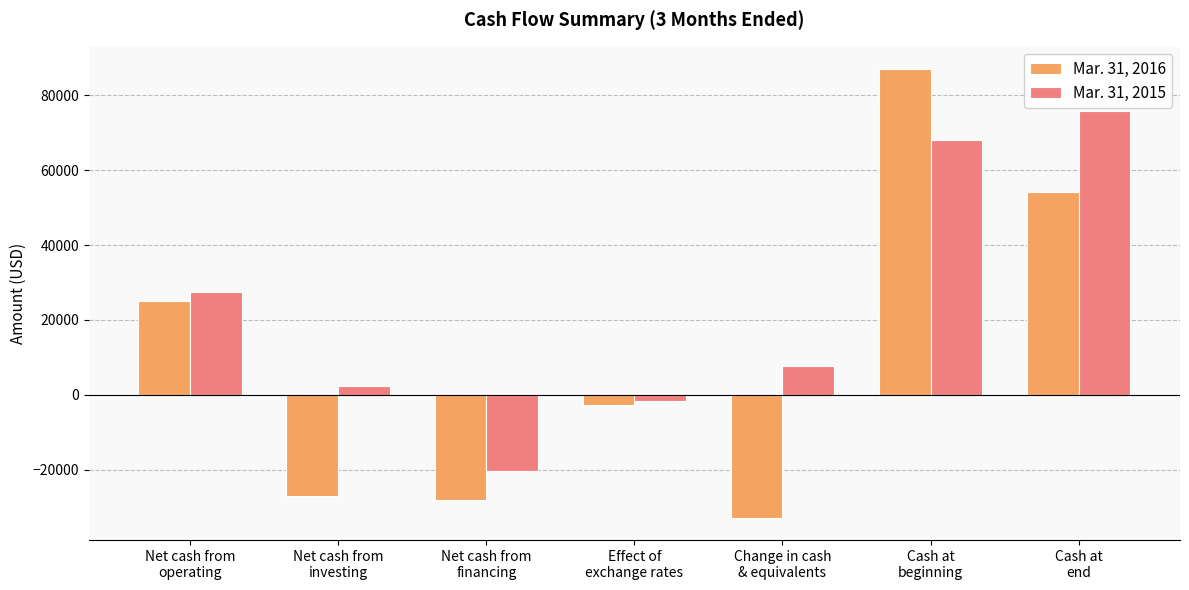

The value of Mar. 31, 2015 at Net cash from
financing is -32295. True or false?

False